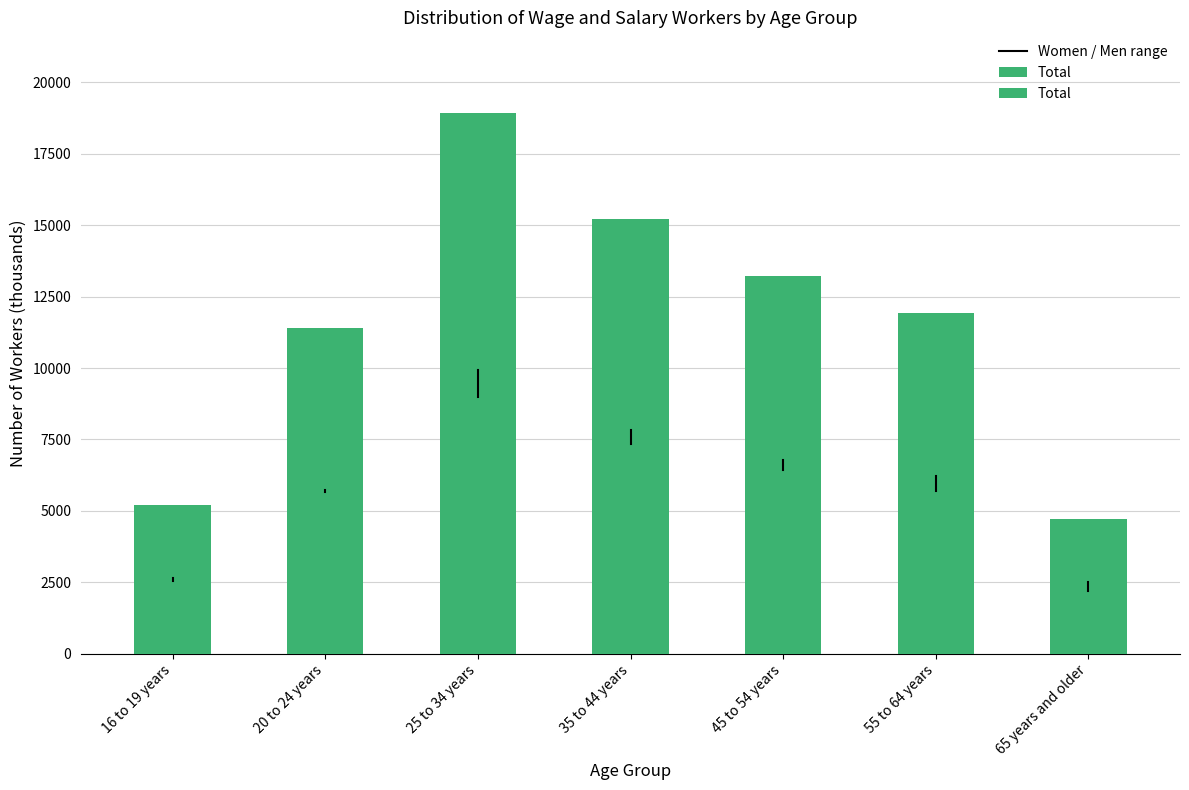

Are the bars grouped side by side (vs. stacked)?

No